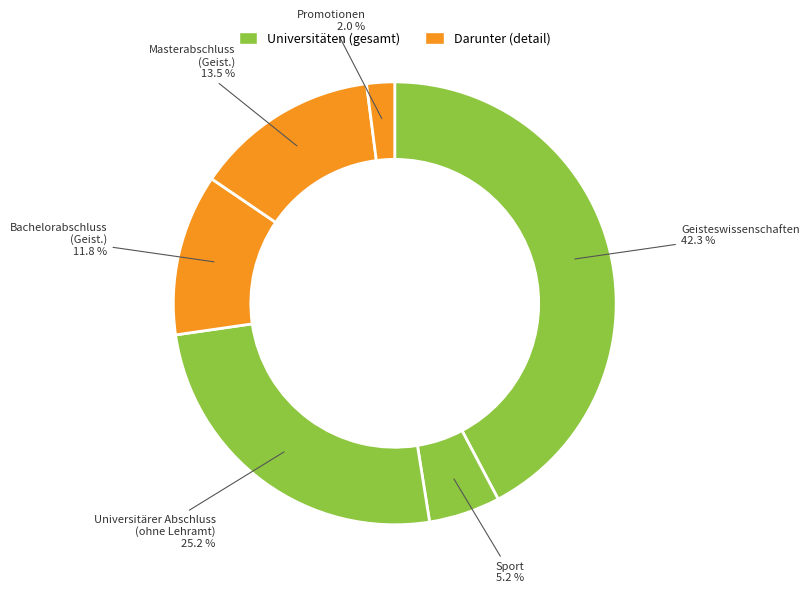

Count the number of slices in the pie.

6